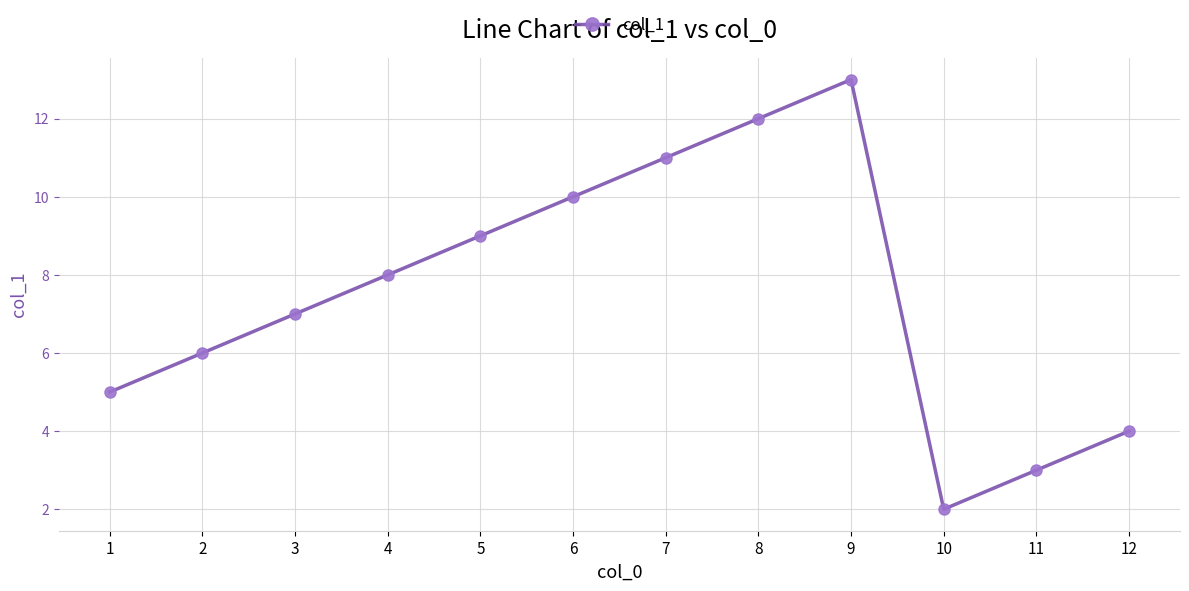

Reading left to right, list all the values displayed in this chart.

5	6	7	8	9	10	11	12	13	2	3	4